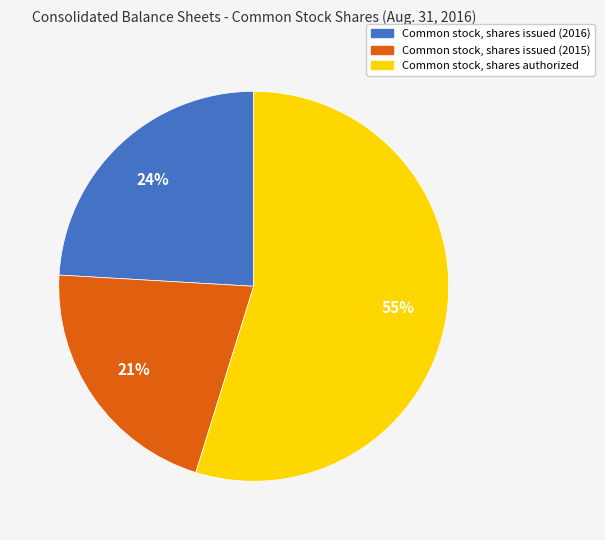

To the nearest percent, what is the difference between the Common stock, shares issued (2015) and Common stock, shares authorized slice percentages?

34%